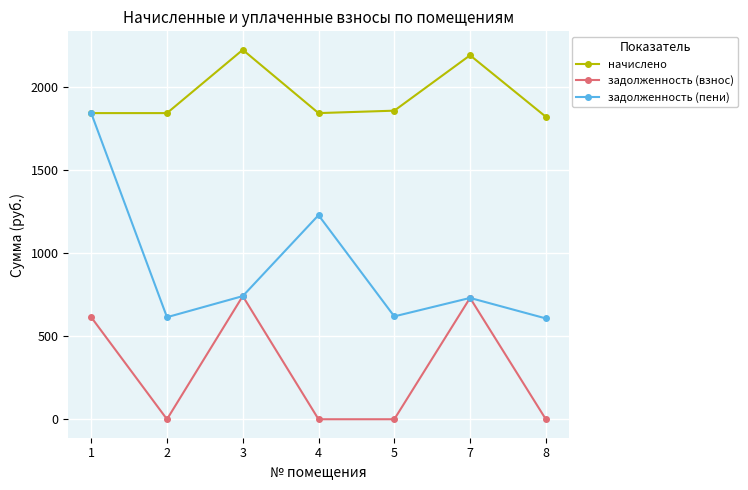

The value of задолженность (пени) at 4 is 1229.3. True or false?

True